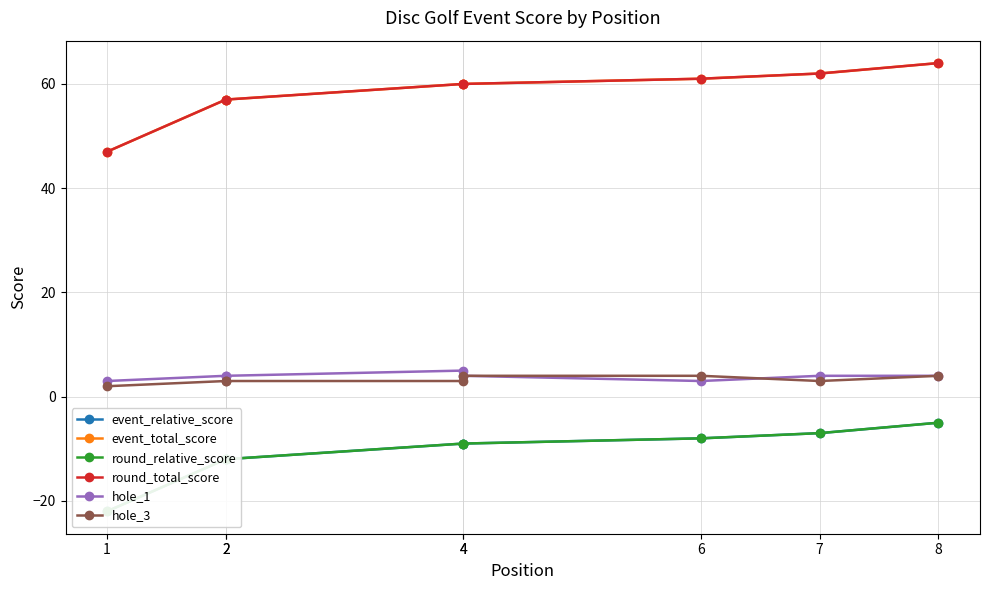

At which label is hole_3 closest to 3?

2